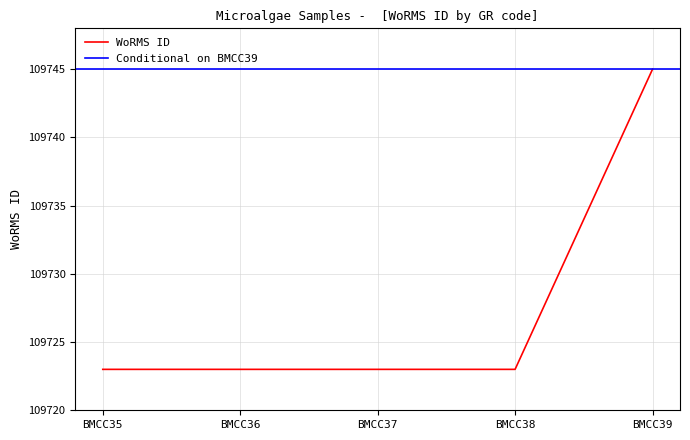

The value at BMCC35 is 109723. True or false?

True